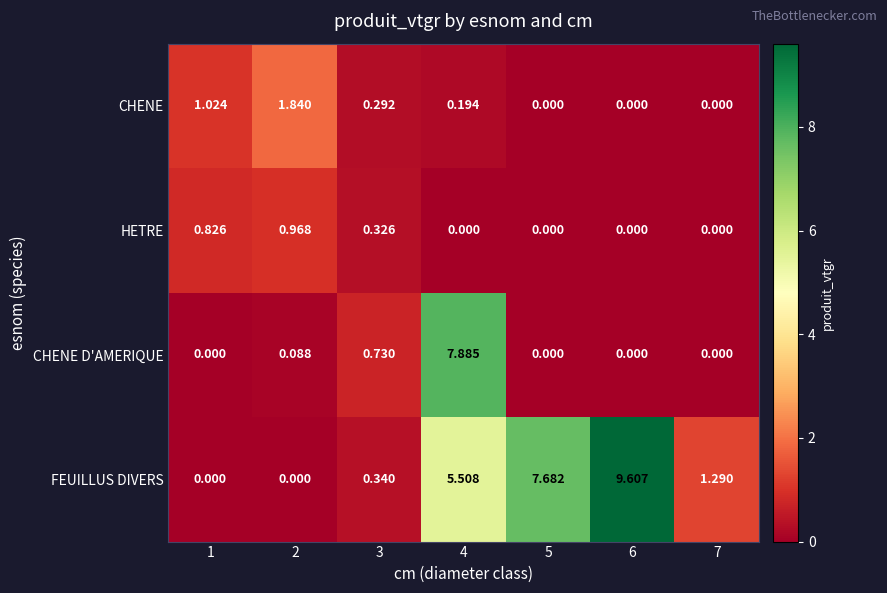

What is the maximum value shown in the chart?

9.6